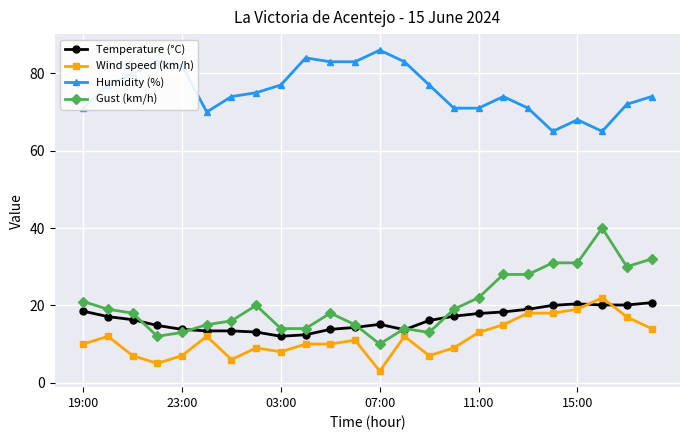

What is the smallest value displayed?

3.0